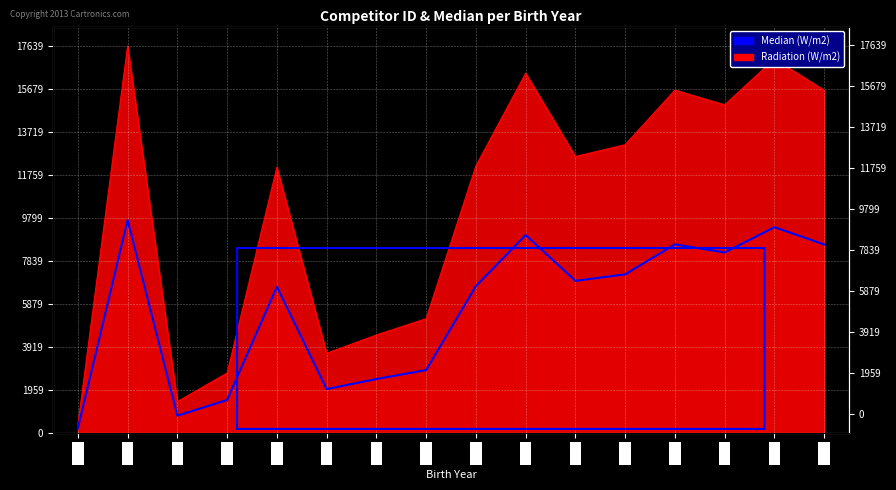

How many points are lower than both their immediate neighbors (excluding endpoints)?

4